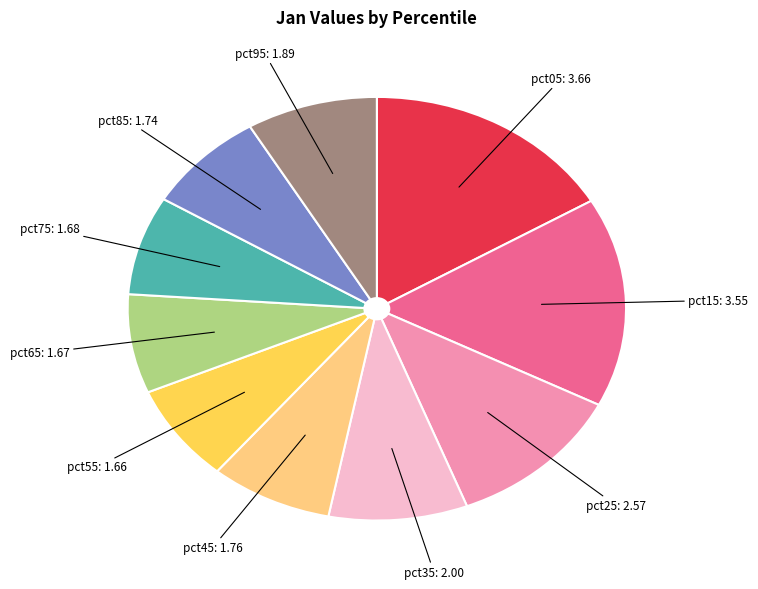

Which has a higher value, pct15 or pct75?

pct15